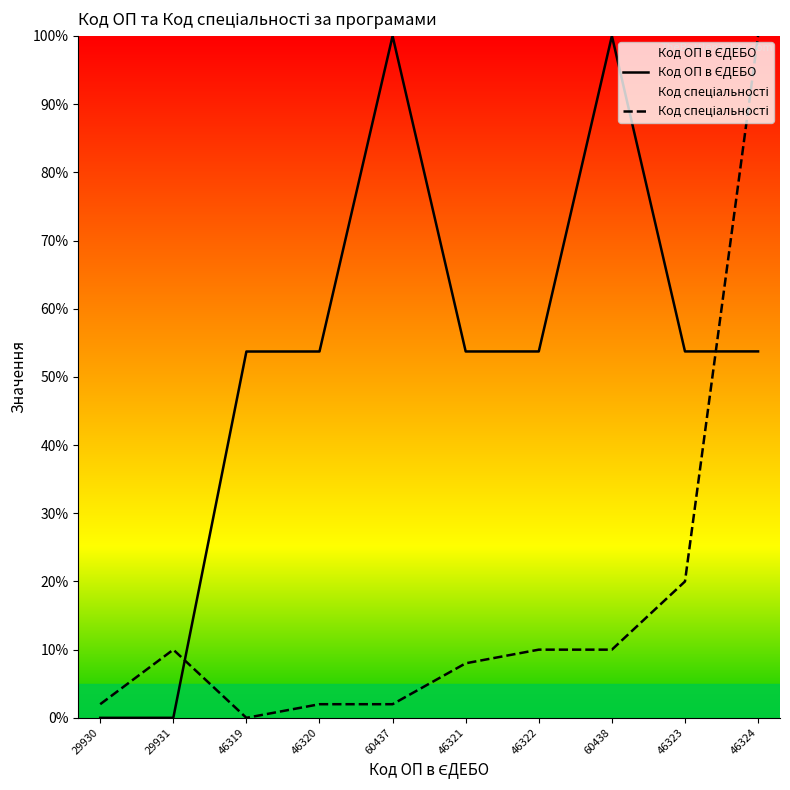

How many categories are shown in the chart?

10